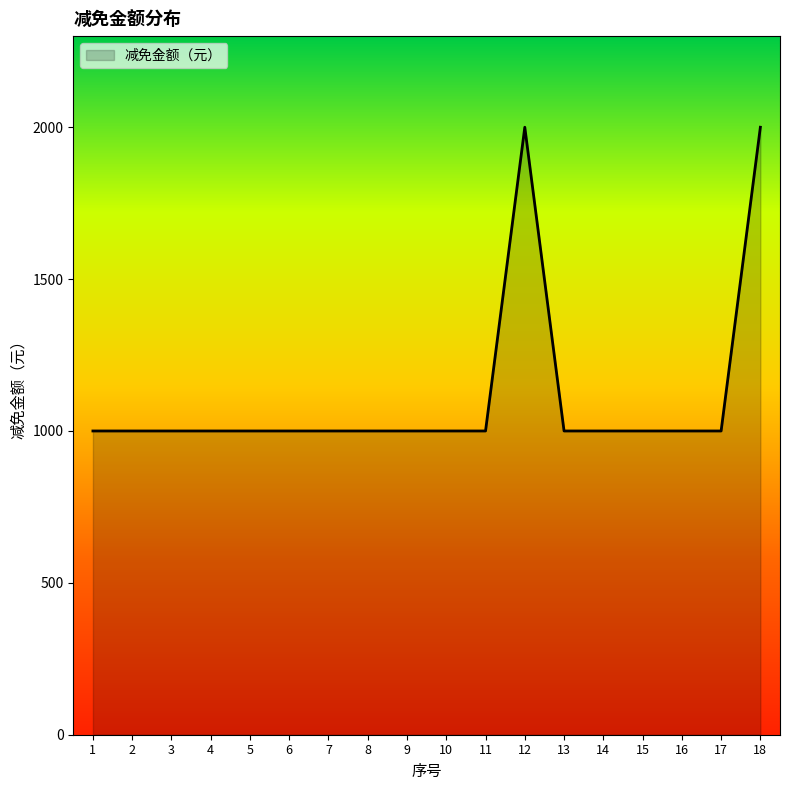

Approximately how many times larger is the value at 12 compared to 18?

1.0